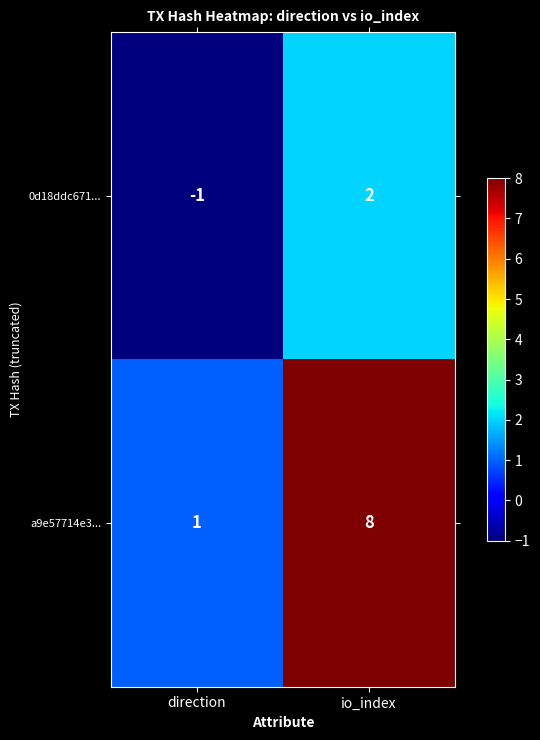

Which category has the highest value in the a9e57714e3... series?

io_index